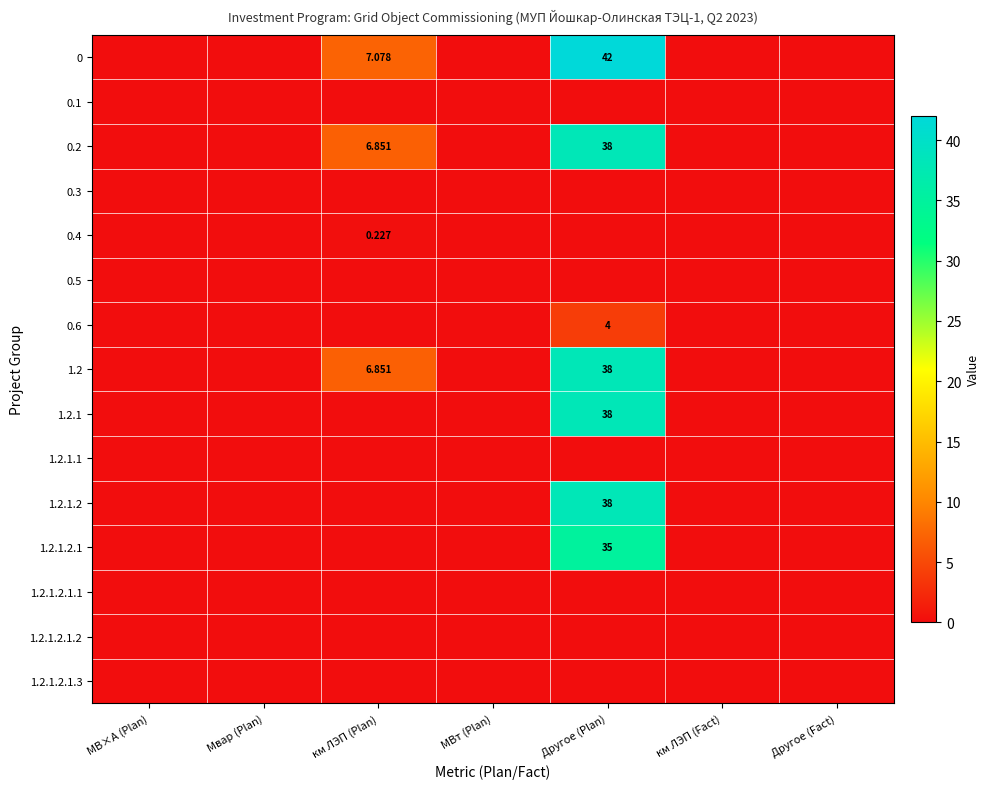

At how many categories does at least one series exceed 30?

1